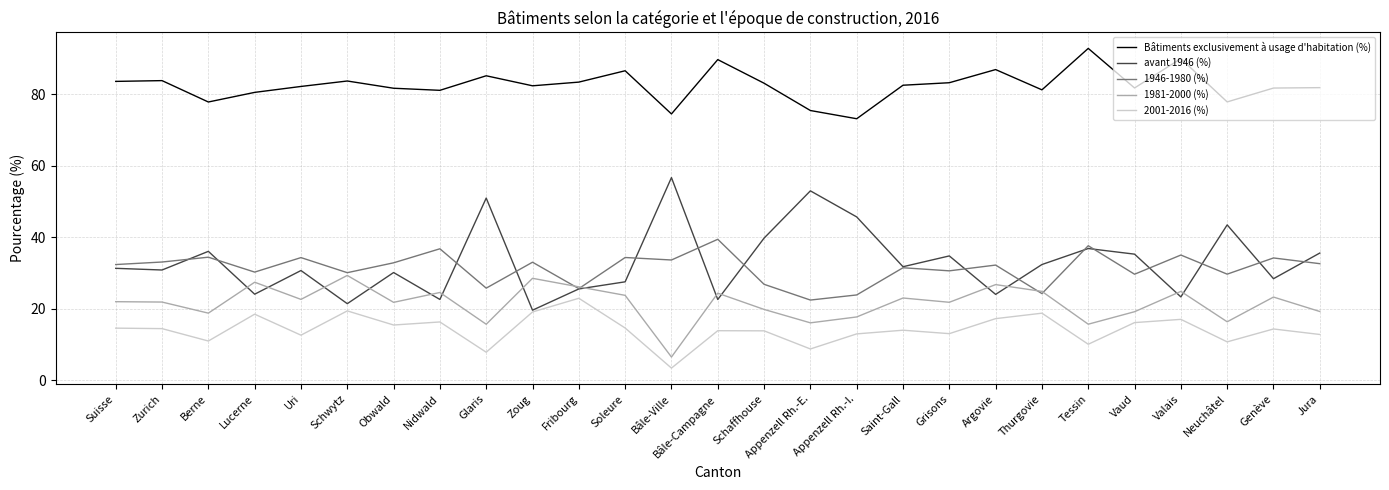

What value does the 2001-2016 (%) series have at Appenzell Rh.-I.?

12.9